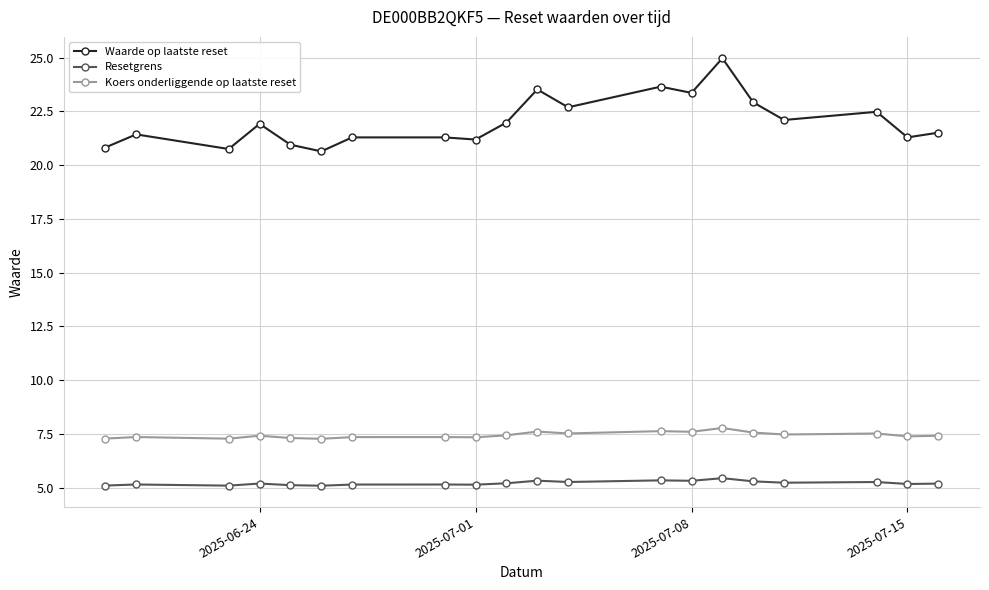

At how many categories does at least one series exceed 8?

20